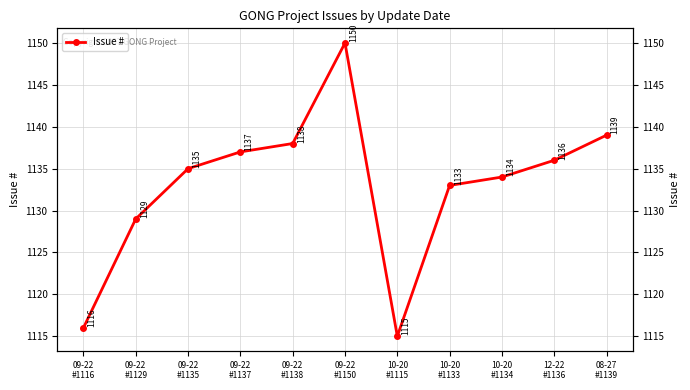

Reading right to left, list all the values displayed in this chart.

08-27
#1139=1139	12-22
#1136=1136	10-20
#1134=1134	10-20
#1133=1133	10-20
#1115=1115	09-22
#1150=1150	09-22
#1138=1138	09-22
#1137=1137	09-22
#1135=1135	09-22
#1129=1129	09-22
#1116=1116